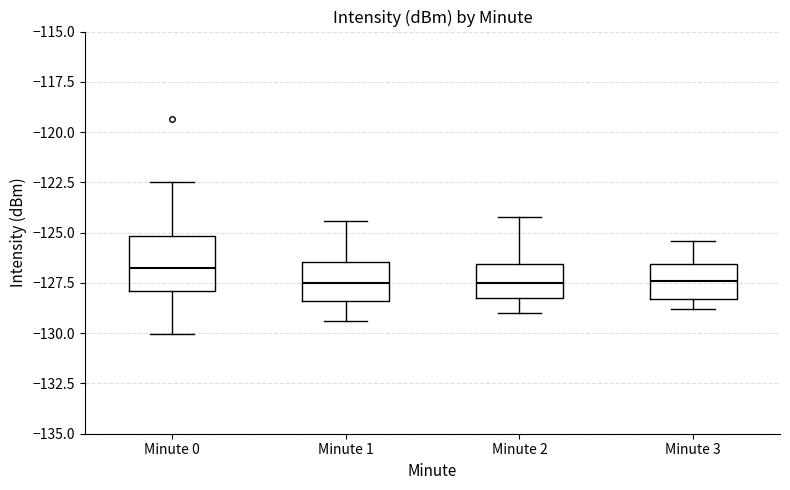

Which box's median line is the highest?

Minute 0